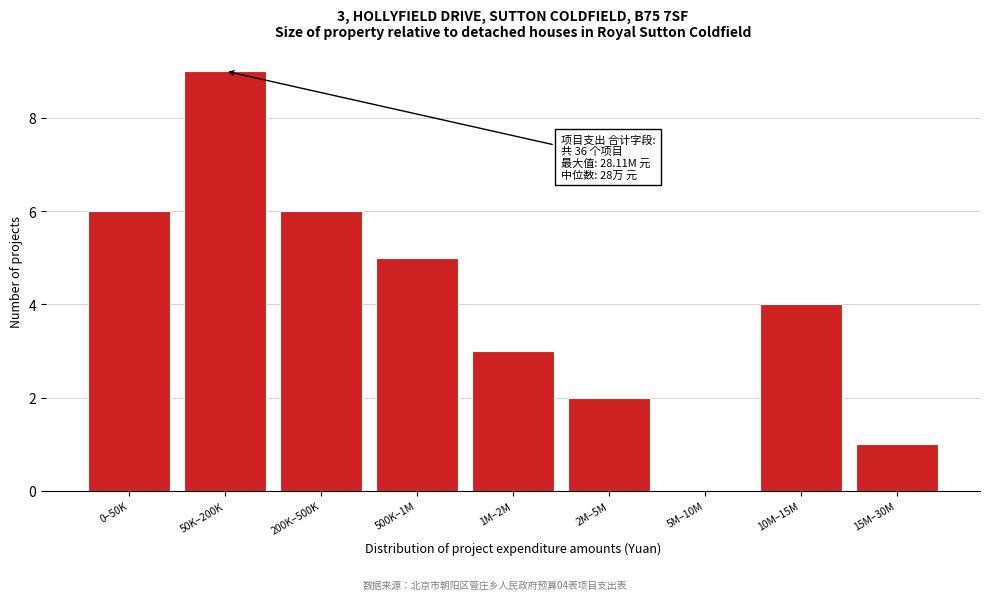

Reading left to right, transcribe all the data shown in this chart.

0–50K=6	50K–200K=9	200K–500K=6	500K–1M=5	1M–2M=3	2M–5M=2	5M–10M=0	10M–15M=4	15M–30M=1